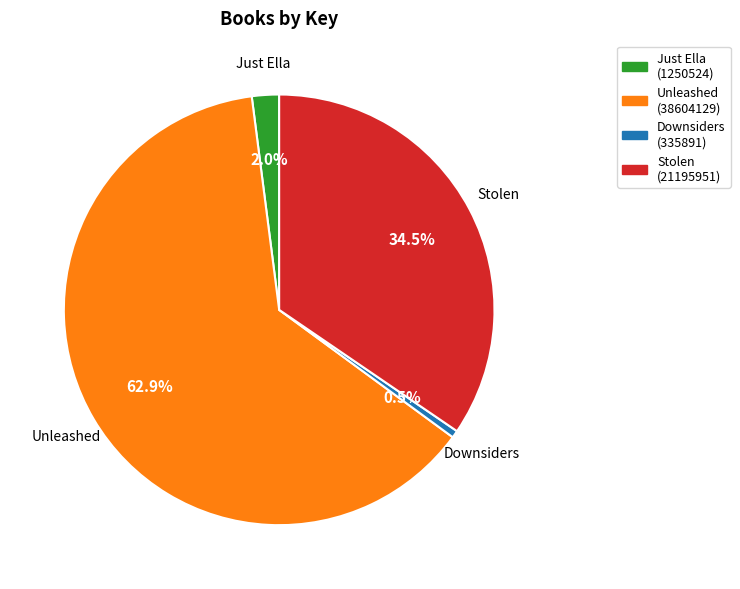

Do Downsiders and Stolen together represent more than half of the pie?

No